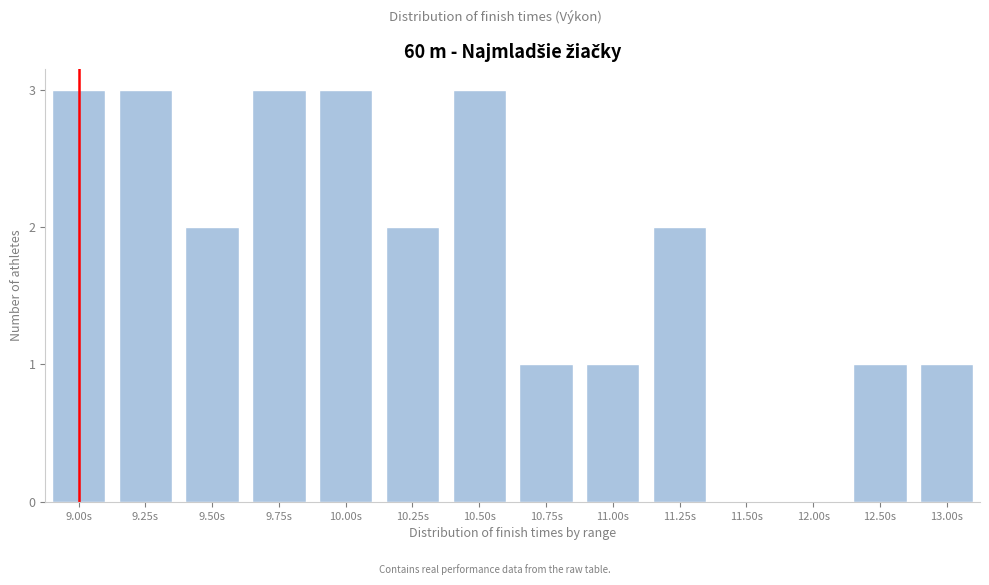

Reading left to right, transcribe all the data shown in this chart.

9.00s=3	9.25s=3	9.50s=2	9.75s=3	10.00s=3	10.25s=2	10.50s=3	10.75s=1	11.00s=1	11.25s=2	11.50s=0	12.00s=0	12.50s=1	13.00s=1